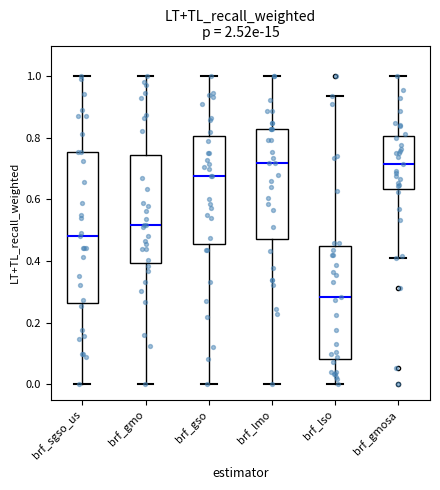

Which box has the lowest median line?

brf_lso